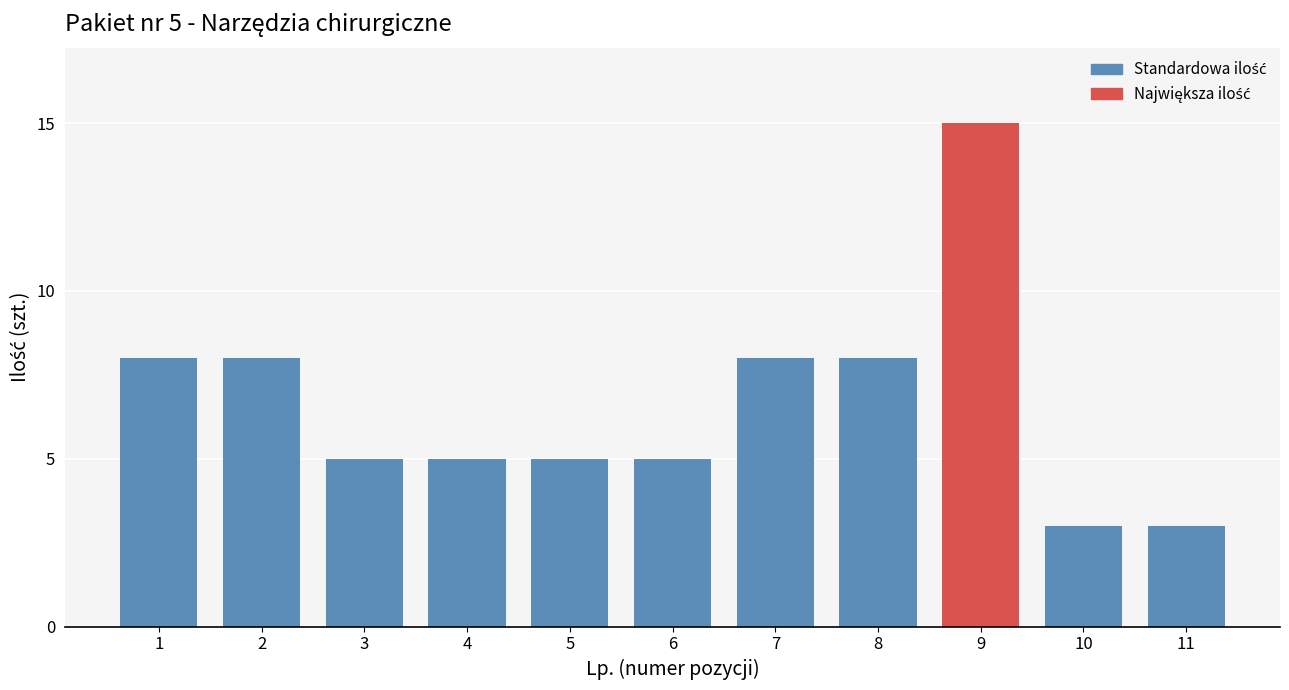

Reading left to right, what are all the values shown in this chart?

1=8	2=8	3=5	4=5	5=5	6=5	7=8	8=8	9=15	10=3	11=3